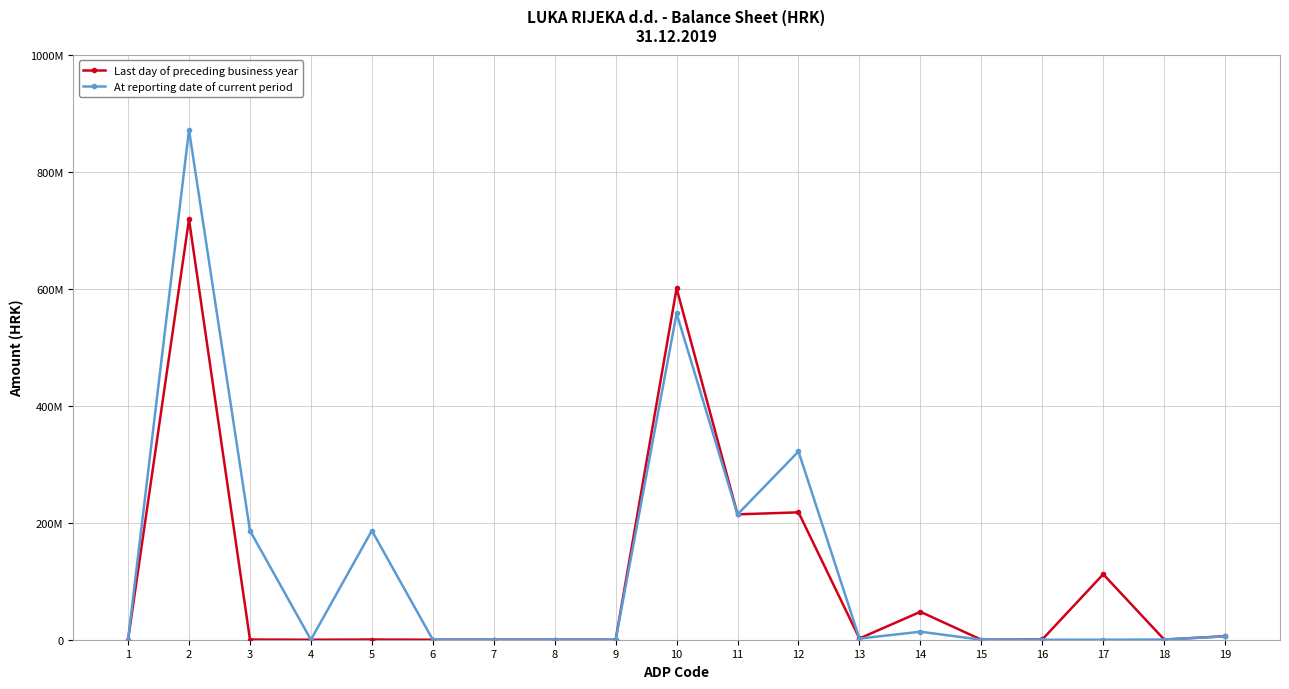

Is this an area chart (filled region under the line)?

No